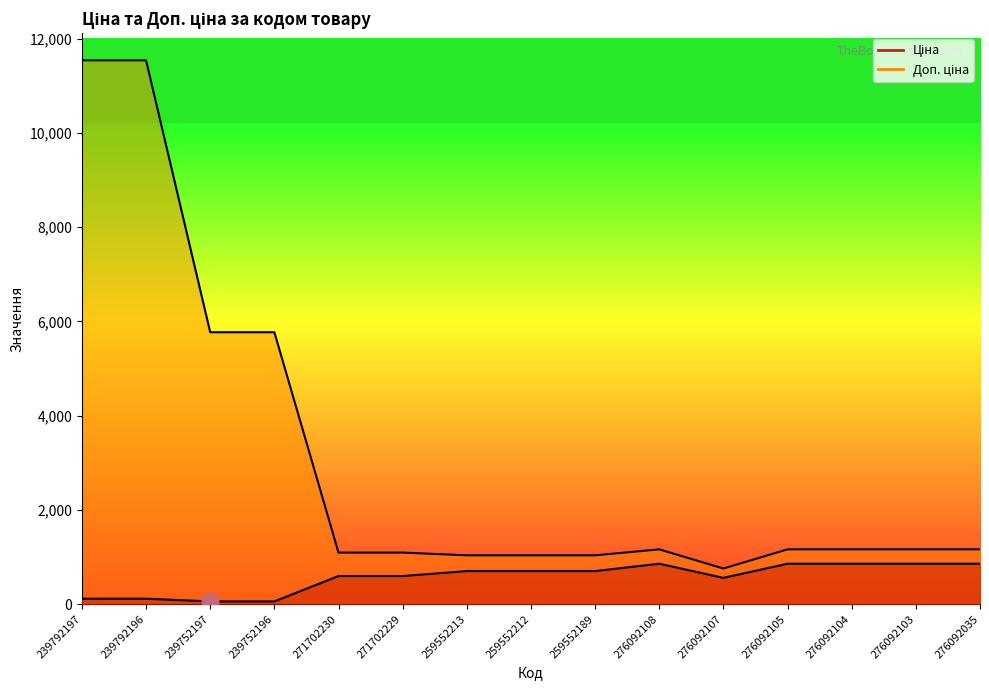

True or false: Доп. ціна and Ціна intersect in this chart.

False